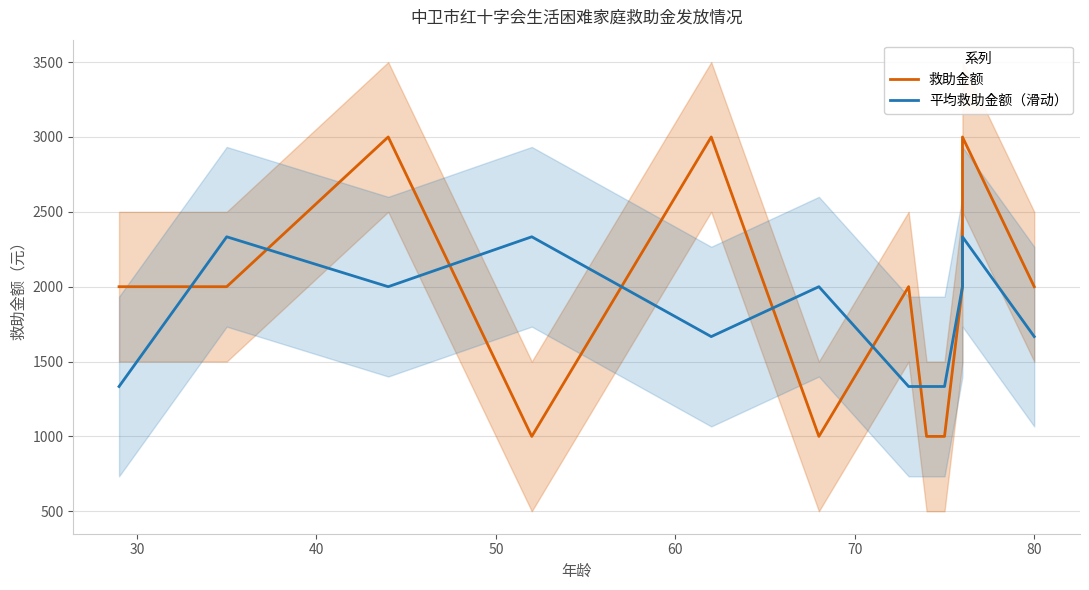

What is the difference between the second highest and second lowest values in the 平均救助金额（滑动） series?

1000.0